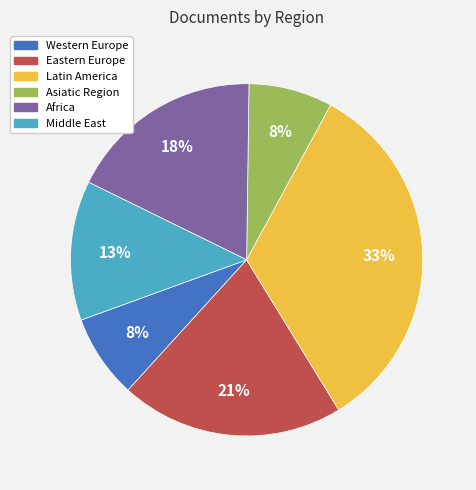

Is there a majority slice in this chart?

No